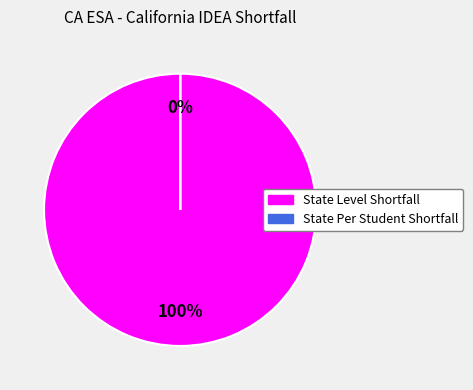

What is the total percentage of State Level Shortfall and State Per Student Shortfall?

100.0%